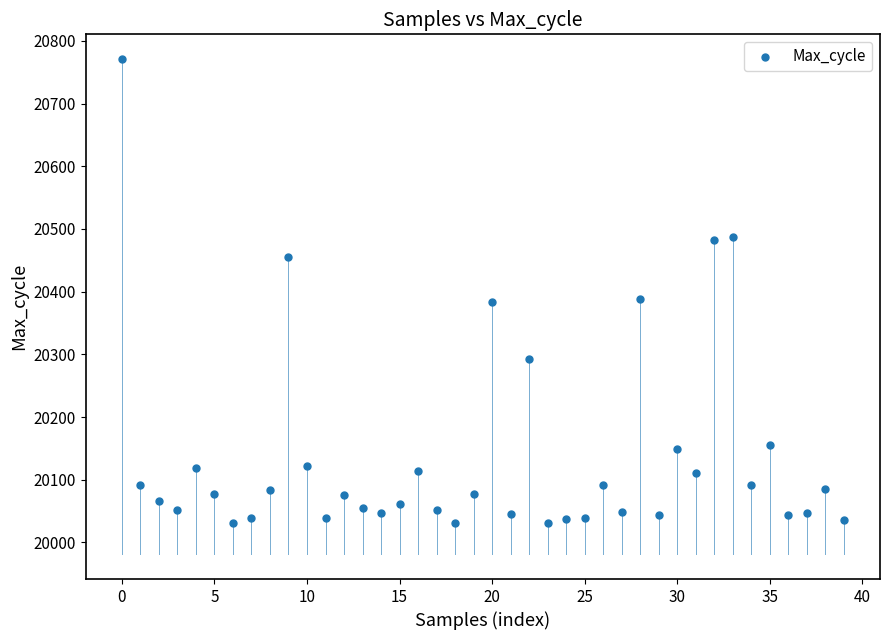

What is the range of Y values (max minus min)?

740